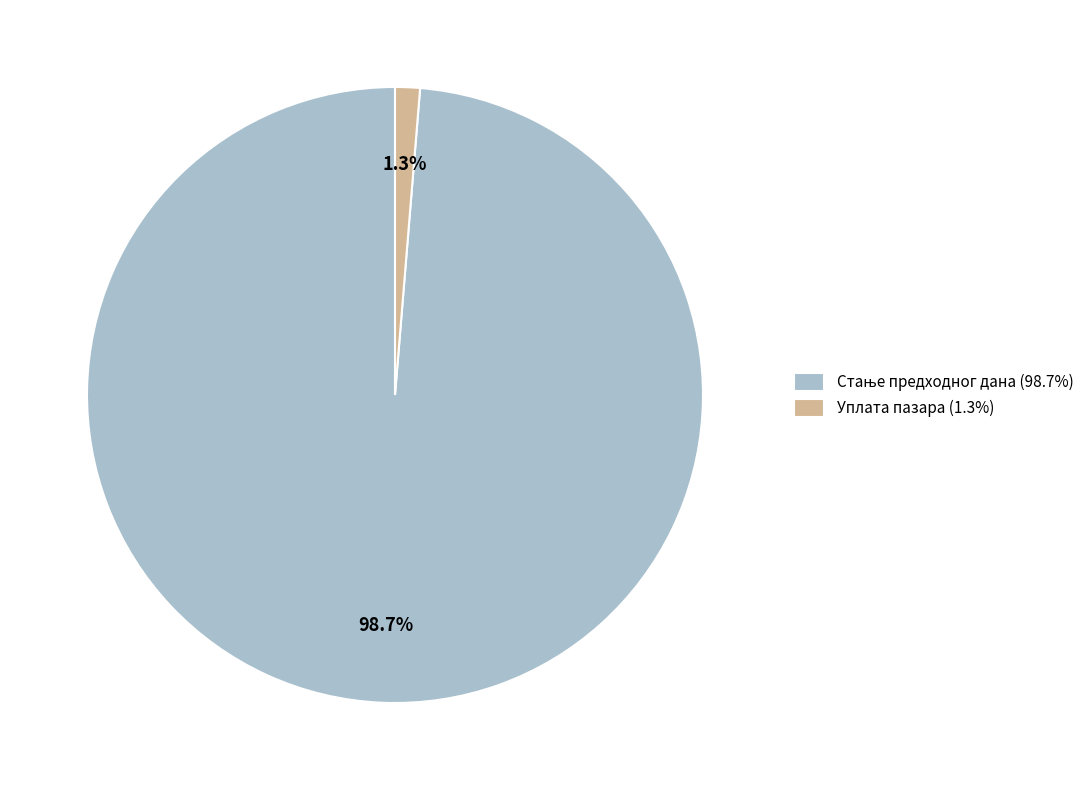

Which slice is the smallest?

Уплата пазара (1.3%)